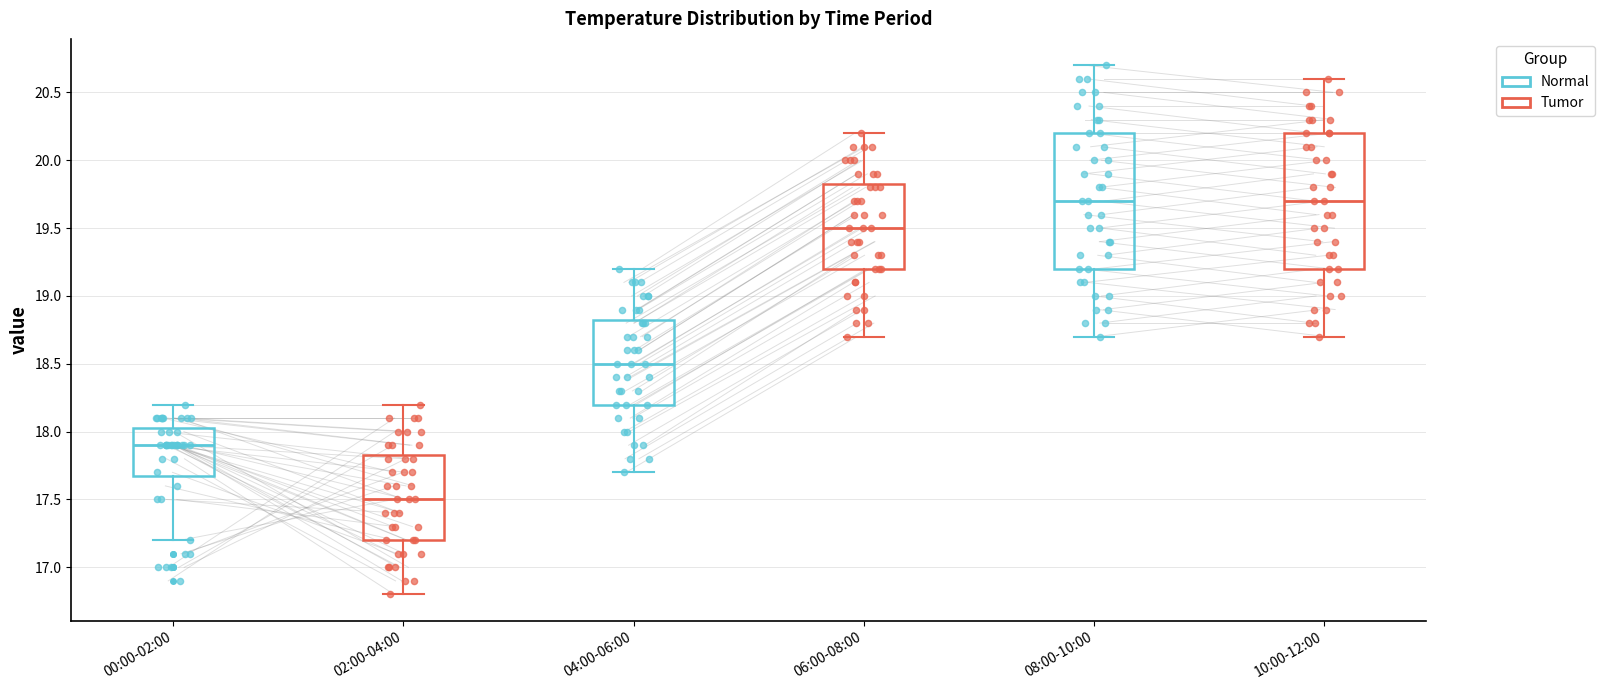

Reading left to right, read every box against the y-axis: the position of its median line, the range the box covers, and the ends of its whiskers. The values are not printed on the chart, so give them approximately, as read against the axis.

00:00-02:00: median 17.90, box 17.70 to 18.05, whiskers 17.20 to 18.20
02:00-04:00: median 17.50, box 17.20 to 17.85, whiskers 16.80 to 18.20
04:00-06:00: median 18.50, box 18.20 to 18.85, whiskers 17.70 to 19.20
06:00-08:00: median 19.50, box 19.20 to 19.85, whiskers 18.70 to 20.20
08:00-10:00: median 19.70, box 19.20 to 20.20, whiskers 18.70 to 20.70
10:00-12:00: median 19.70, box 19.20 to 20.20, whiskers 18.70 to 20.60